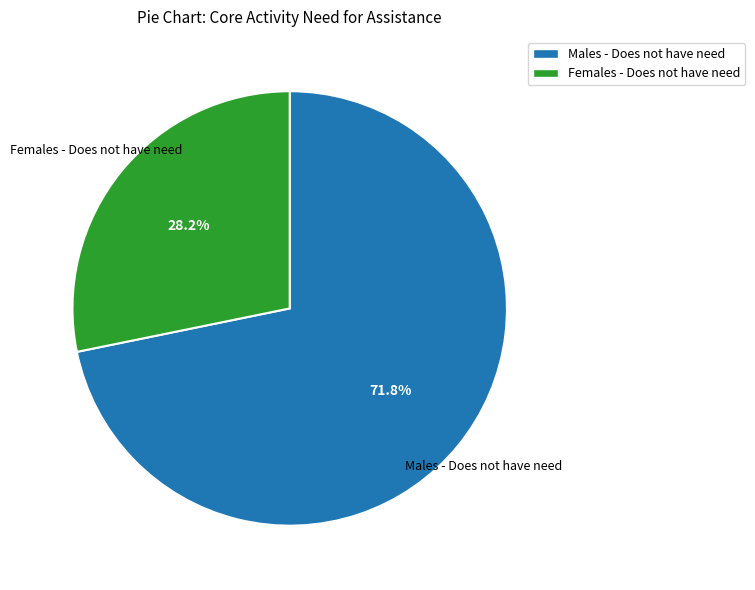

How many segments does this pie chart have?

2